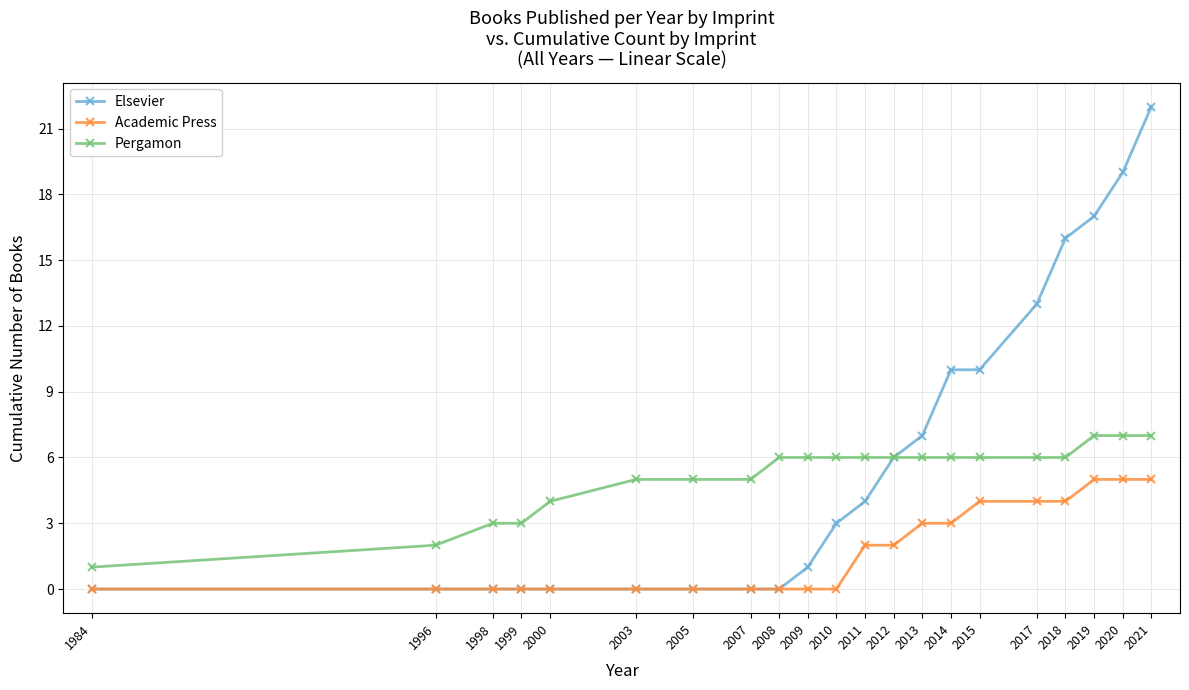

Does the chart display data point markers on the line(s)?

Yes